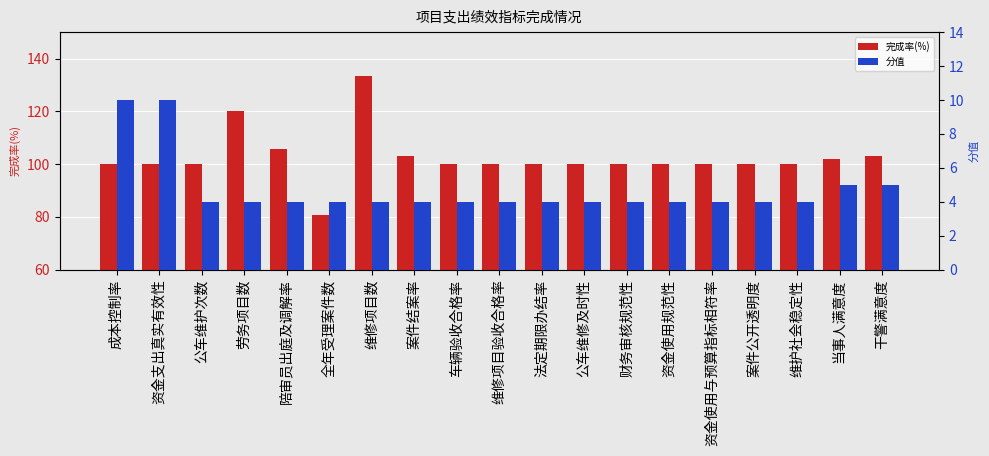

What is the spread (max minus min) of values at 案件公开透明度?

96.0